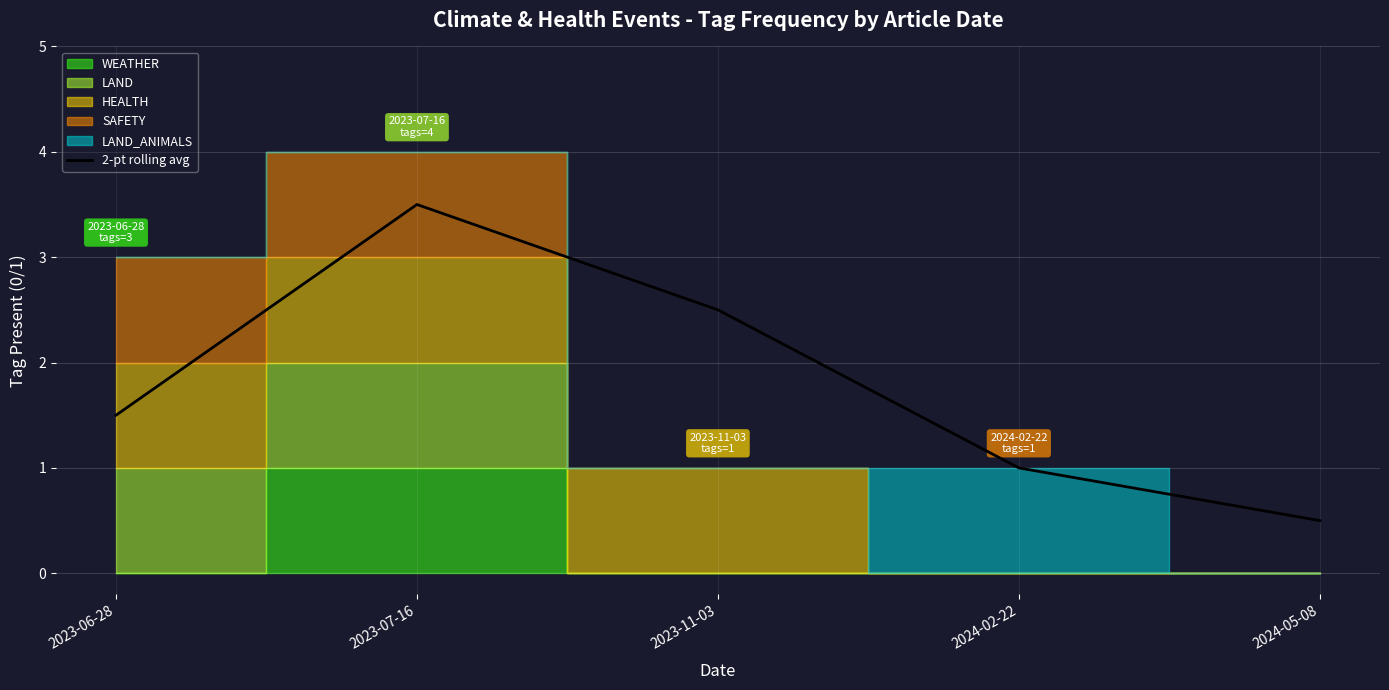

At which category does the data reach its first local peak?

2023-07-16